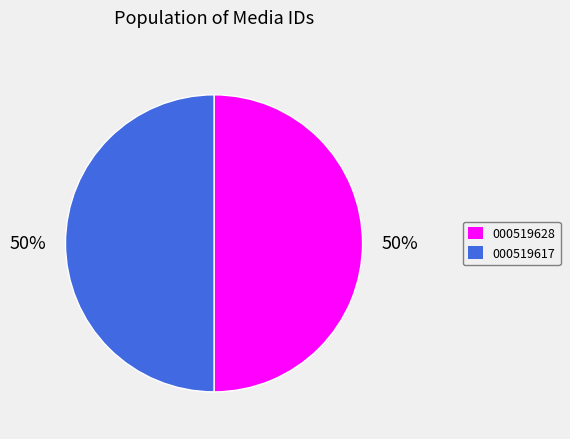

What percentage is the 000519617 slice, to the nearest percent?

50%